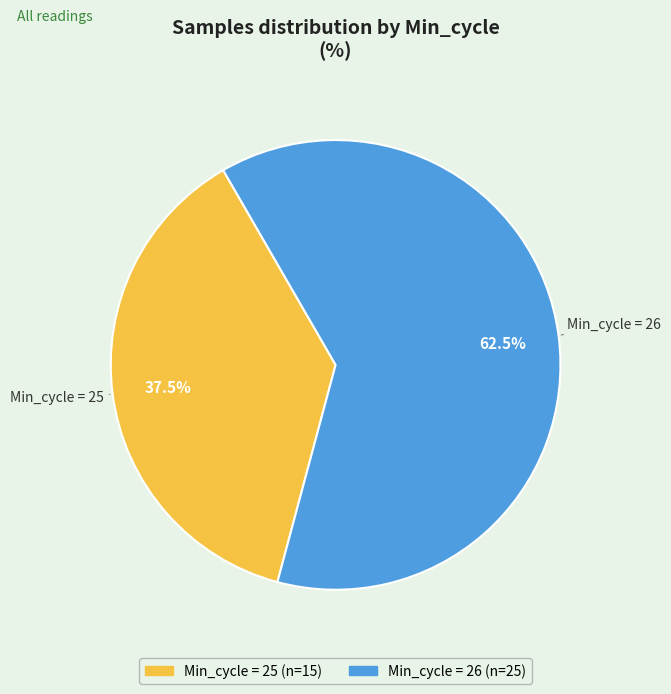

Count the number of slices in the pie.

2